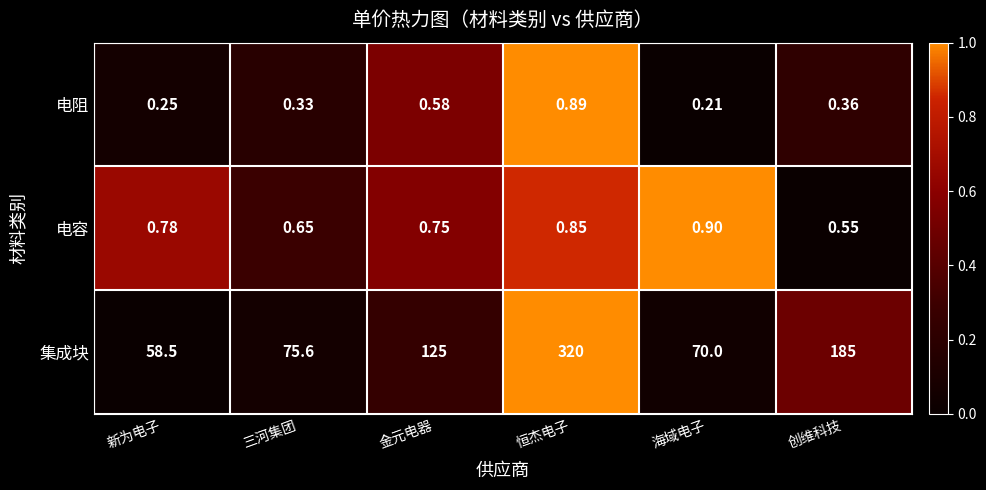

List the labels in order of 集成块 value, smallest first.

新为电子, 海域电子, 三河集团, 金元电器, 创维科技, 恒杰电子